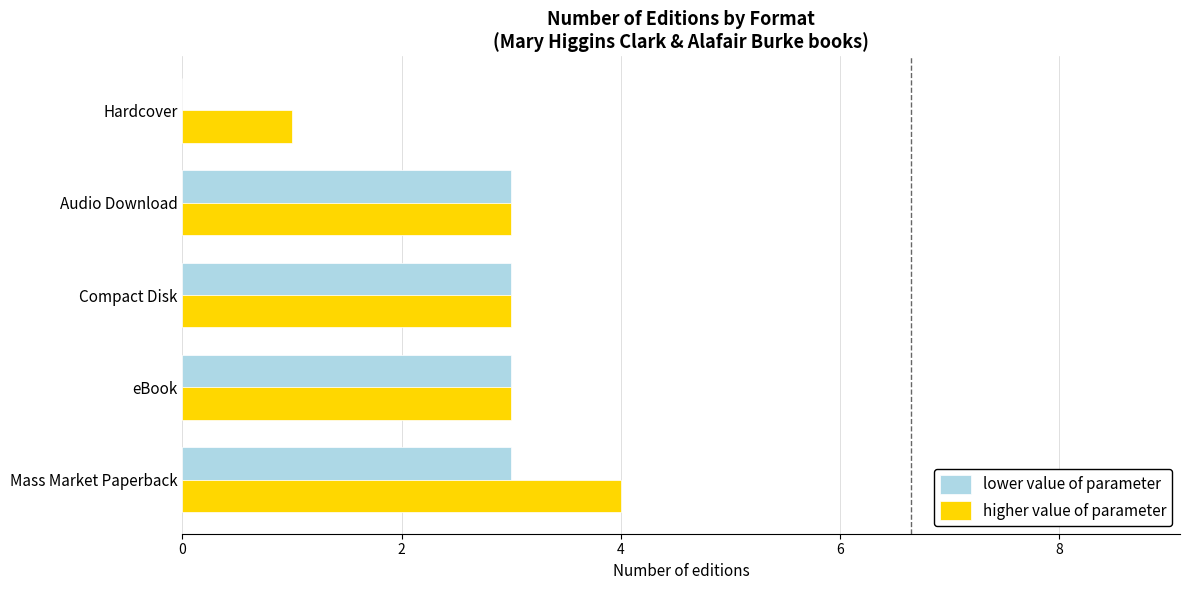

Which series changed the most between Mass Market Paperback and eBook?

higher value of parameter